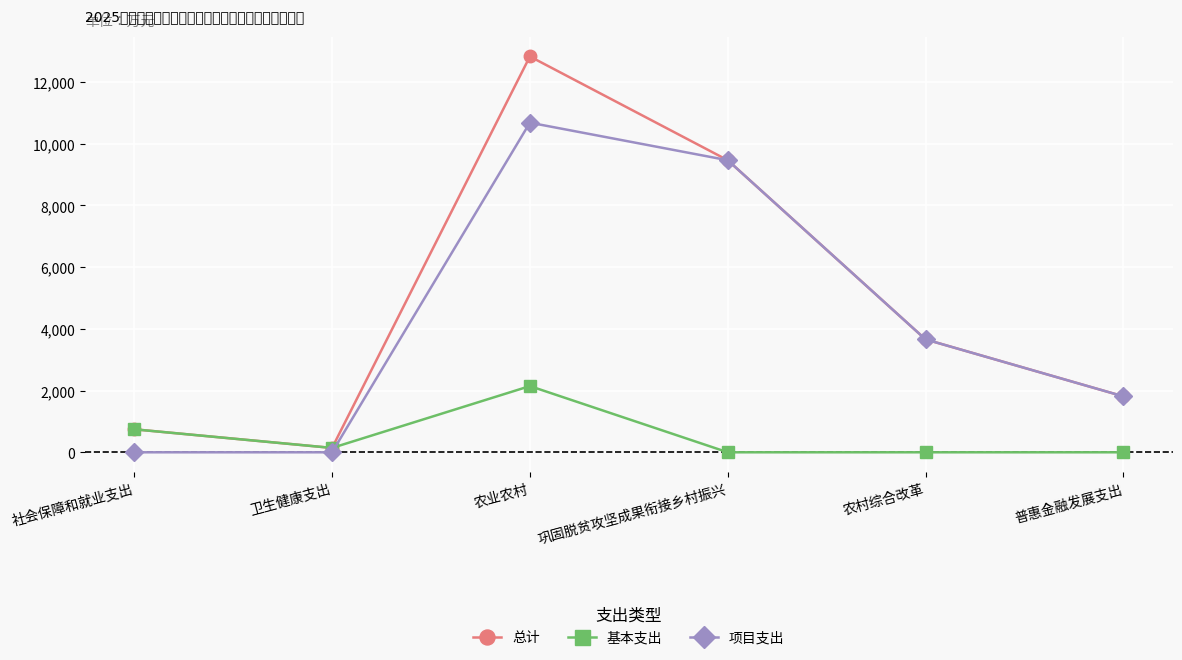

Which series has the widest spread of values?

总计